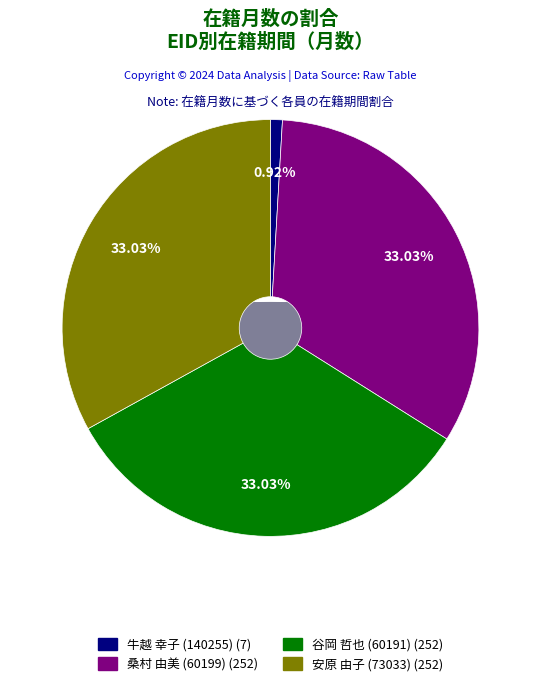

Is there any slice that represents more than half of the pie?

No